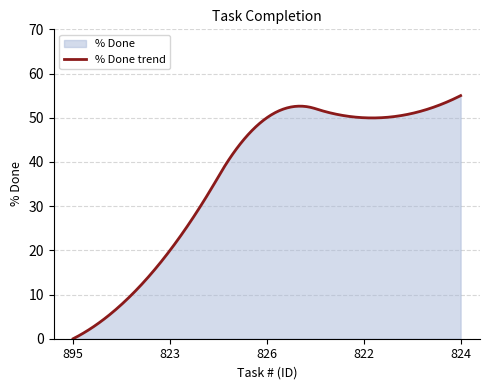

Count the number of data series in this chart.

1